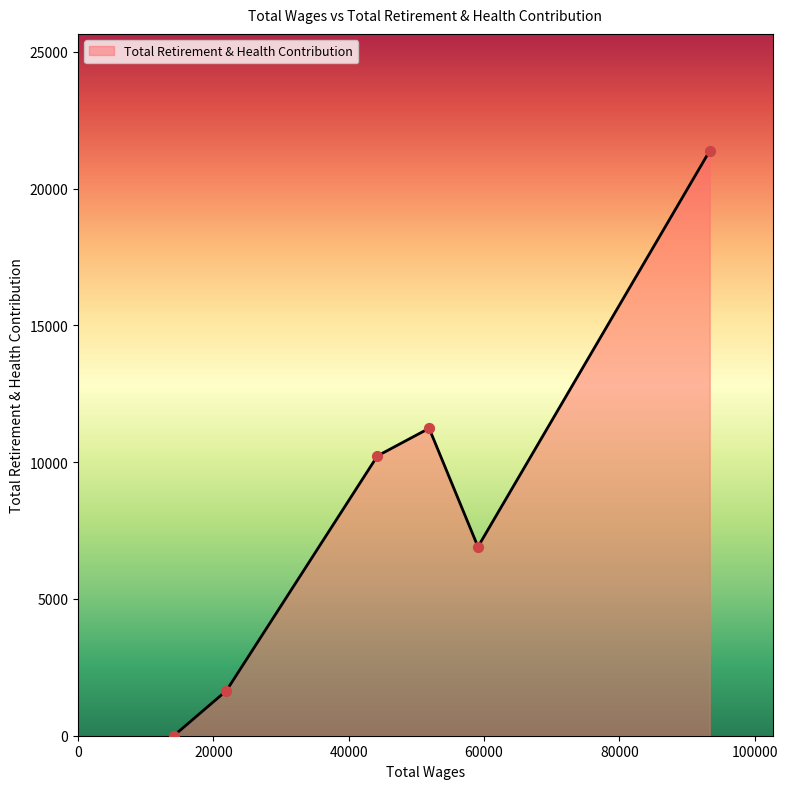

What is the greatest value displayed?

21382